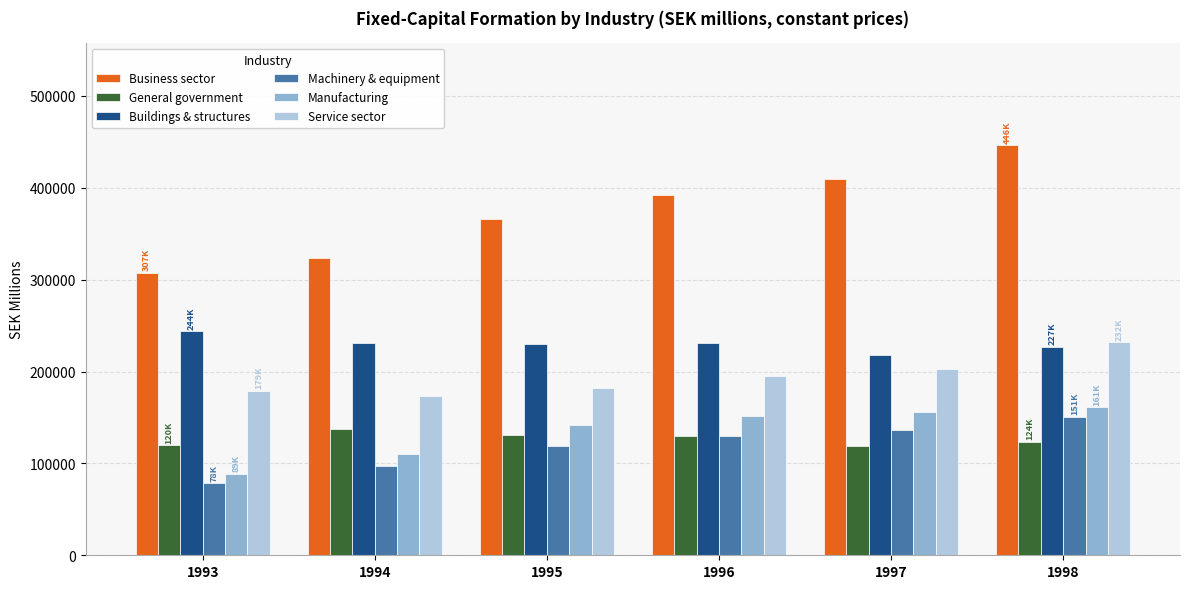

The Machinery & equipment series shows 118478.9 at 1995. True or false?

True